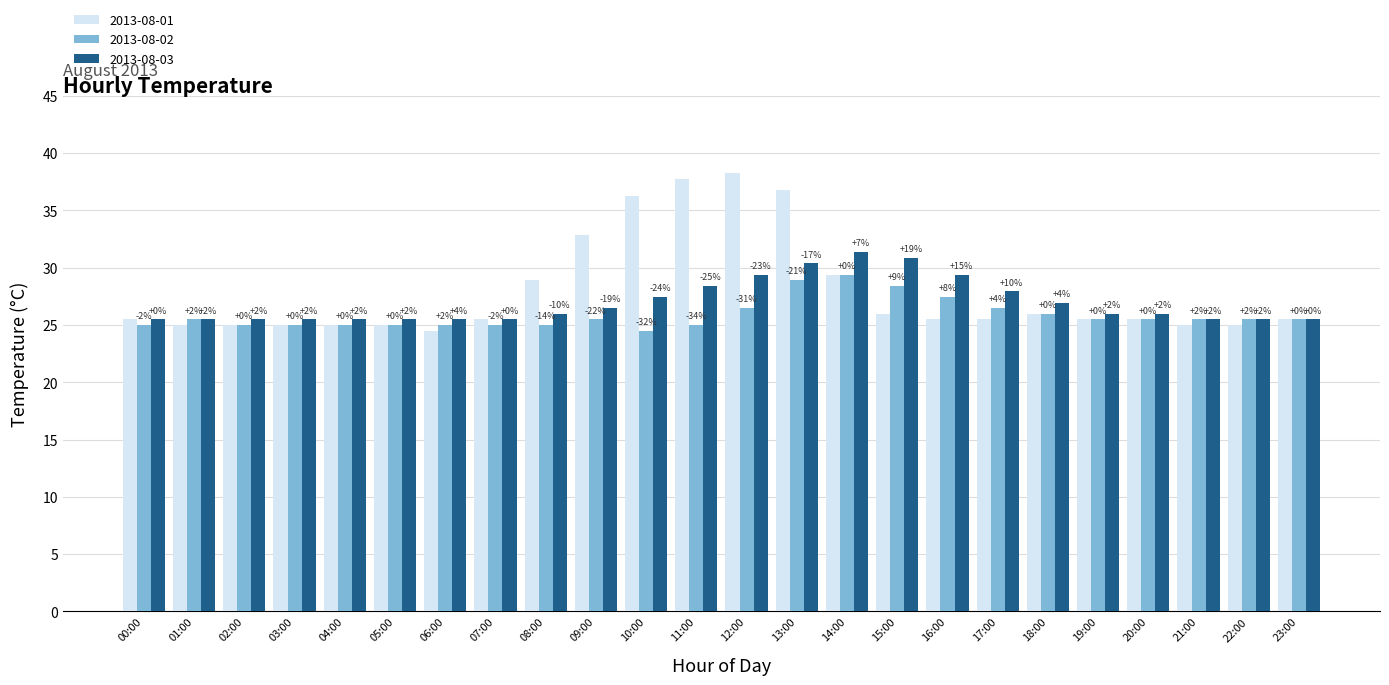

What is the minimum value for 2013-08-02?

24.5